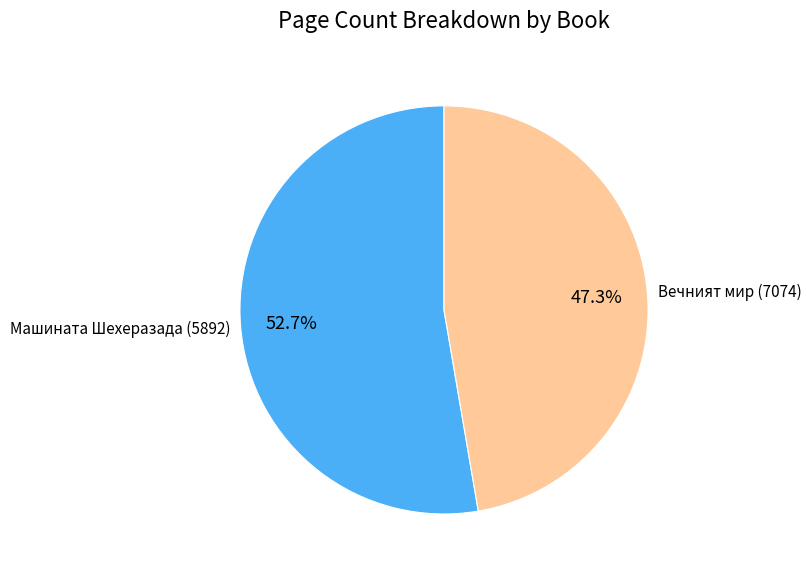

To the nearest percent, what portion does Вечният мир (7074) represent?

47%